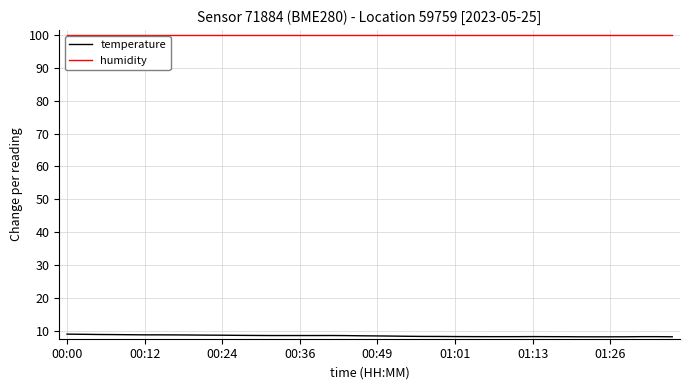

Count the number of data series in this chart.

2